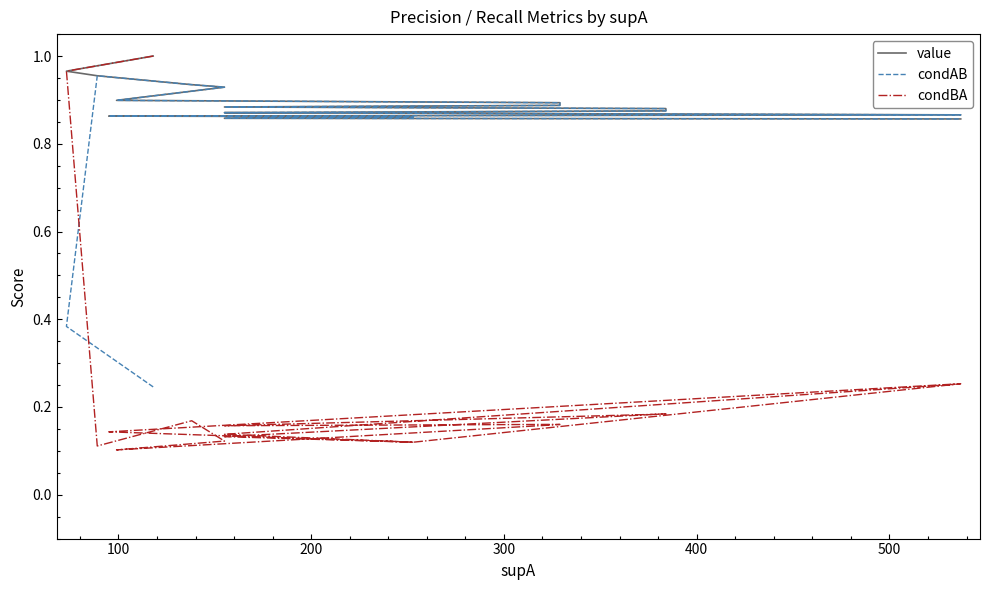

True or false: condBA and value intersect in this chart.

False